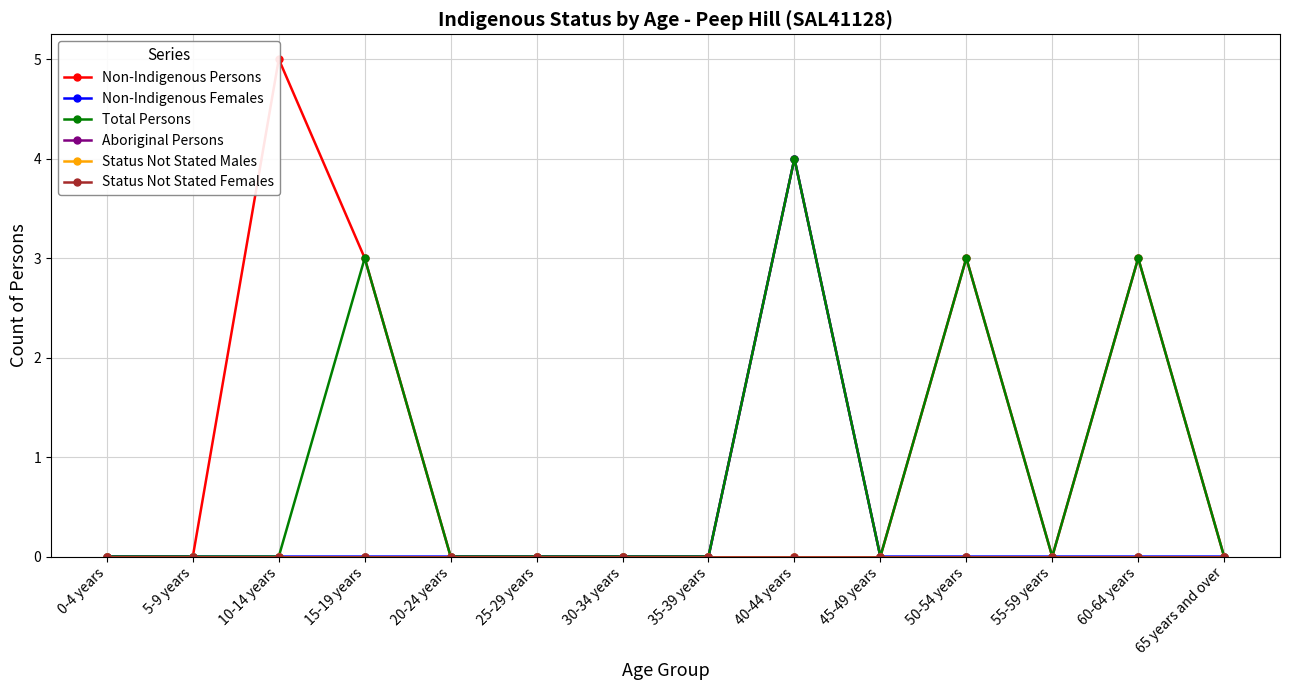

At how many categories does at least one series exceed 0?

5